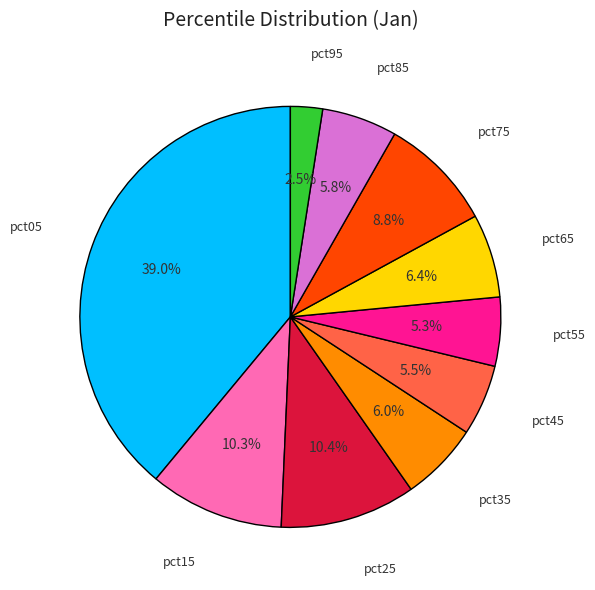

Is there any slice that represents more than half of the pie?

No